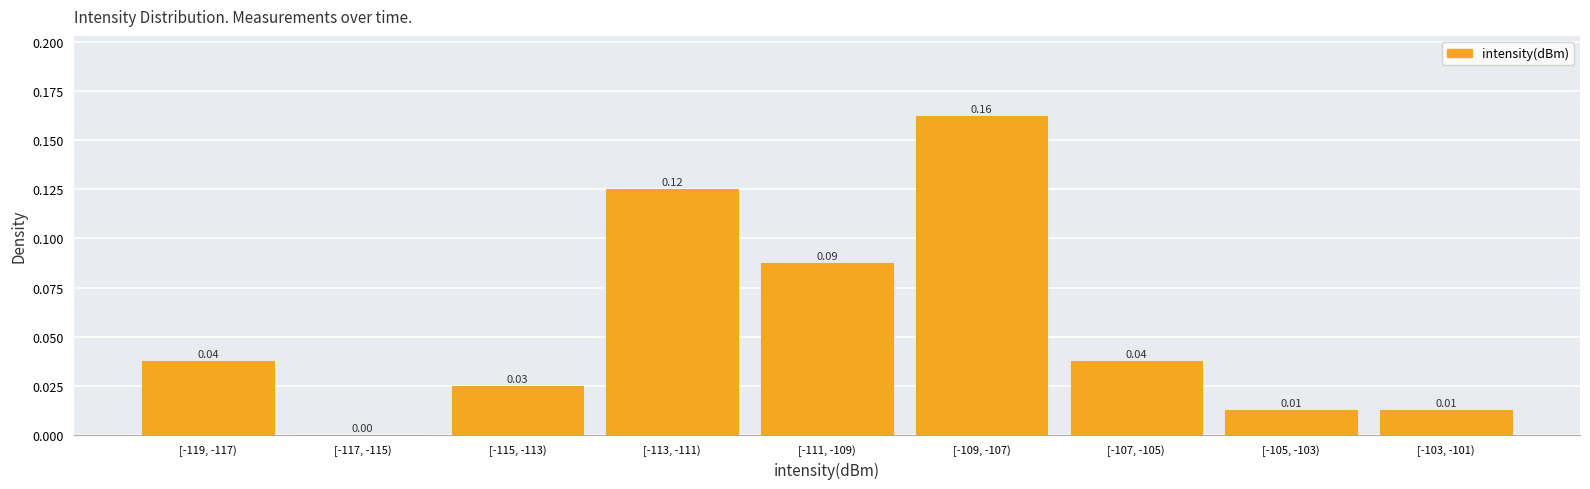

Which has a higher value, [-117, -115) or [-105, -103)?

[-105, -103)